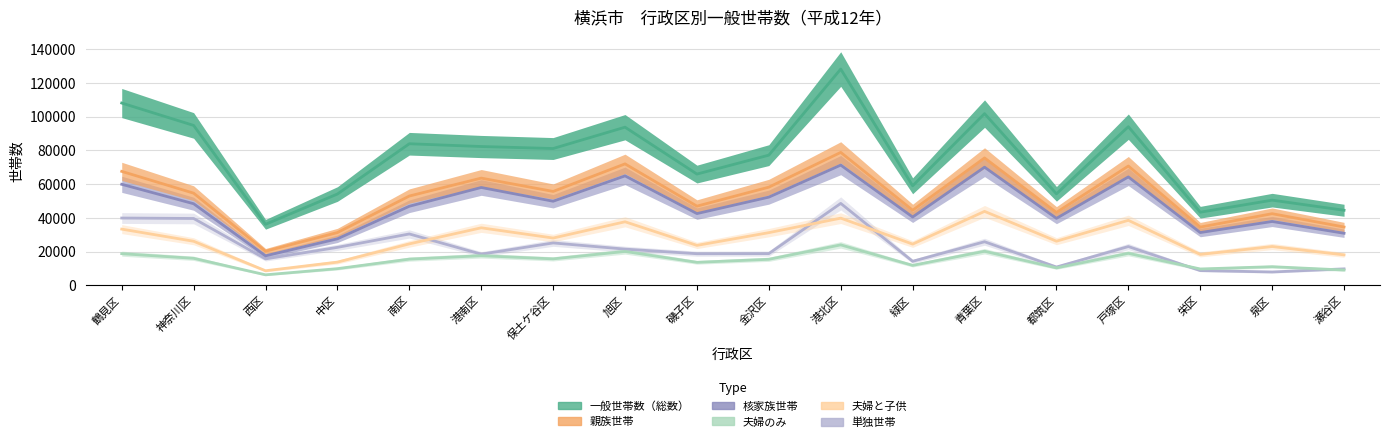

Is the value of 単独世帯 at 磯子区 greater than the value of 夫婦と子供 at 栄区?

Yes